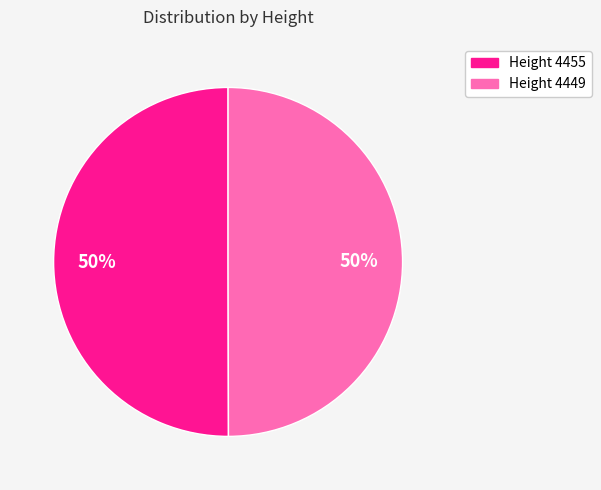

To the nearest percent, what is the average slice percentage?

50%